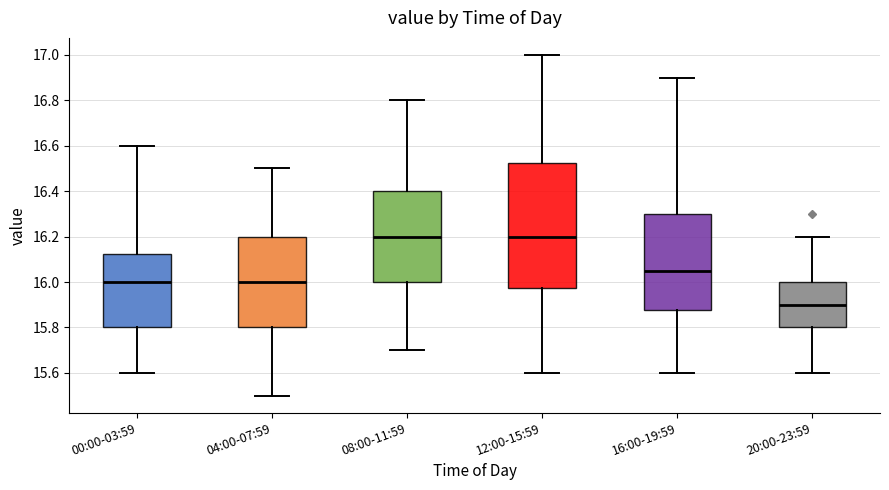

Reading left to right, transcribe this box plot: for each box, give where its median line is, the range the box spans, and where its two whiskers end, as read against the y-axis. The values are not printed on the chart, so give them approximately, as read against the axis.

00:00-03:59: median 16.00, box 15.80 to 16.12, whiskers 15.60 to 16.60
04:00-07:59: median 16.00, box 15.80 to 16.20, whiskers 15.50 to 16.50
08:00-11:59: median 16.20, box 16.00 to 16.40, whiskers 15.70 to 16.80
12:00-15:59: median 16.20, box 15.98 to 16.52, whiskers 15.60 to 17.00
16:00-19:59: median 16.06, box 15.88 to 16.30, whiskers 15.60 to 16.90
20:00-23:59: median 15.90, box 15.80 to 16.00, whiskers 15.60 to 16.20